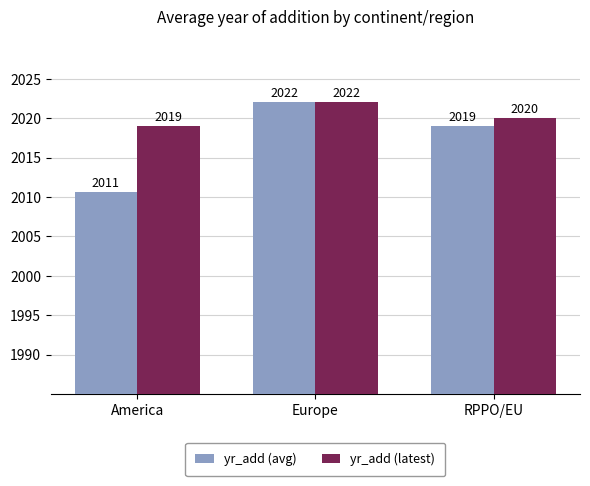

How many data points in yr_add (latest) are less than 2020?

1